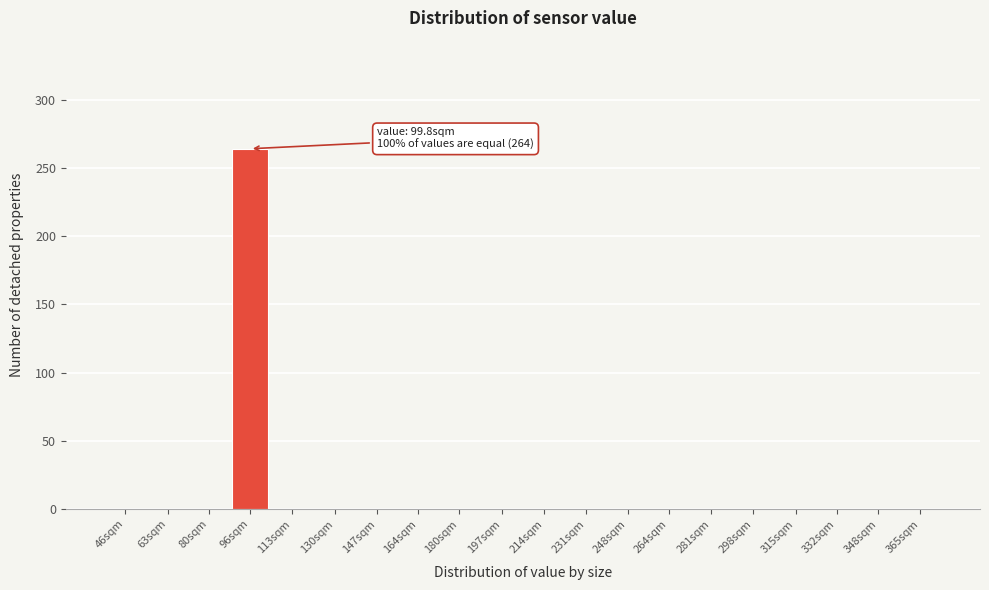

Reading left to right, what are all the values shown in this chart?

46sqm=0	63sqm=0	80sqm=0	96sqm=264	113sqm=0	130sqm=0	147sqm=0	164sqm=0	180sqm=0	197sqm=0	214sqm=0	231sqm=0	248sqm=0	264sqm=0	281sqm=0	298sqm=0	315sqm=0	332sqm=0	348sqm=0	365sqm=0